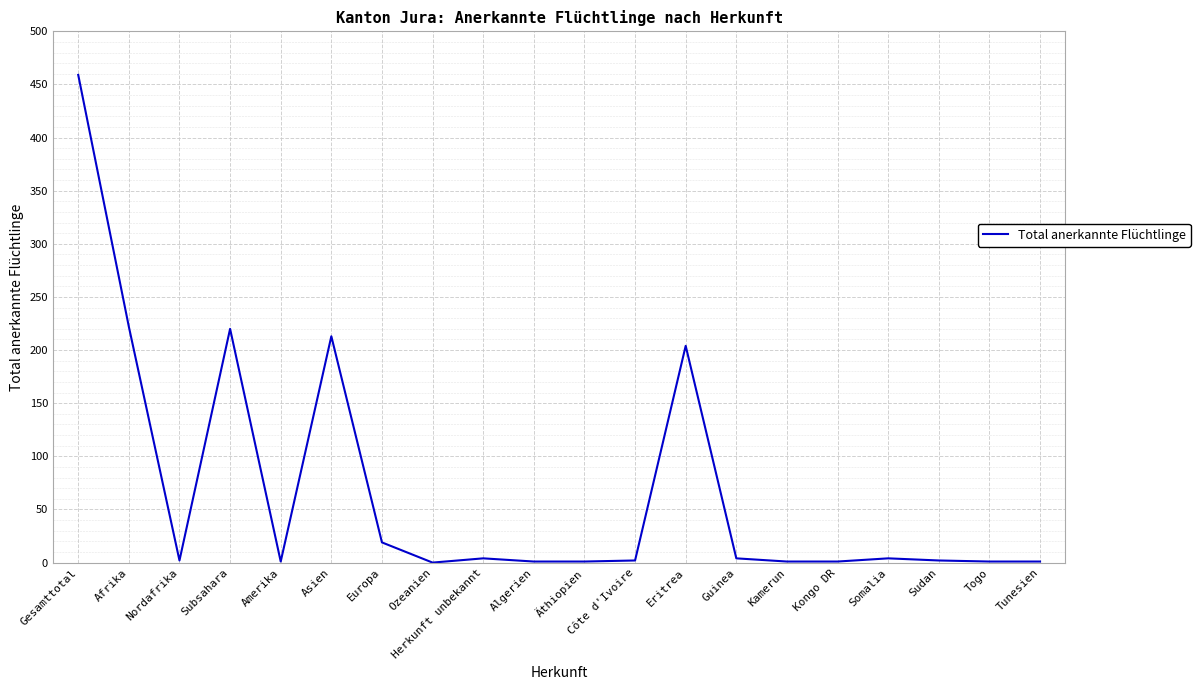

What is the sum of all values?

1362